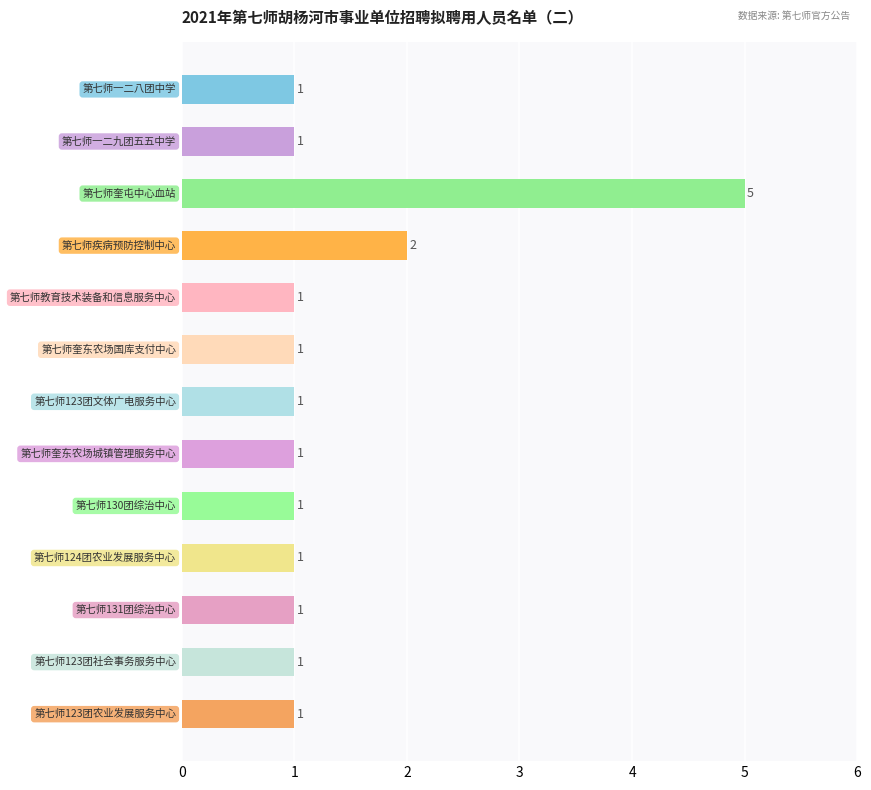

Reading top to bottom, extract all data points from this chart.

1	1	5	2	1	1	1	1	1	1	1	1	1